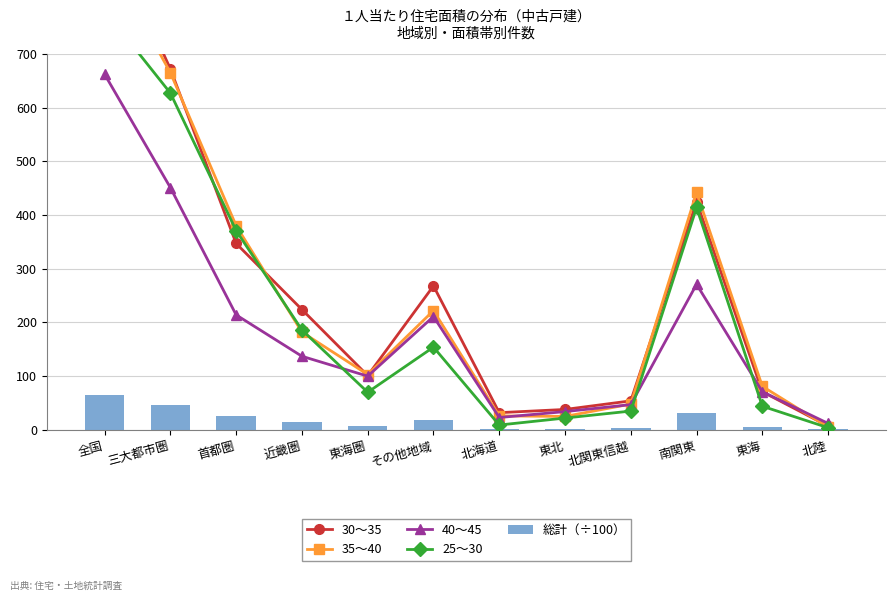

Reading left to right, what are all the values shown in this chart?

30～35: 940.0	672.0	347.0	224.0	101.0	268.0	32.0	38.0	54.0	425.0	71.0	7.0
35～40: 887.0	665.0	380.0	182.0	103.0	222.0	26.0	25.0	48.0	442.0	81.0	5.0
40～45: 662.0	451.0	214.0	137.0	100.0	211.0	23.0	34.0	47.0	271.0	71.0	12.0
25～30: 781.0	627.0	371.0	186.0	70.0	154.0	9.0	22.0	35.0	414.0	44.0	4.0
総計（÷100）: 65.6	46.8	25.1	13.9	7.8	18.8	2.0	2.5	4.3	30.7	5.5	0.7